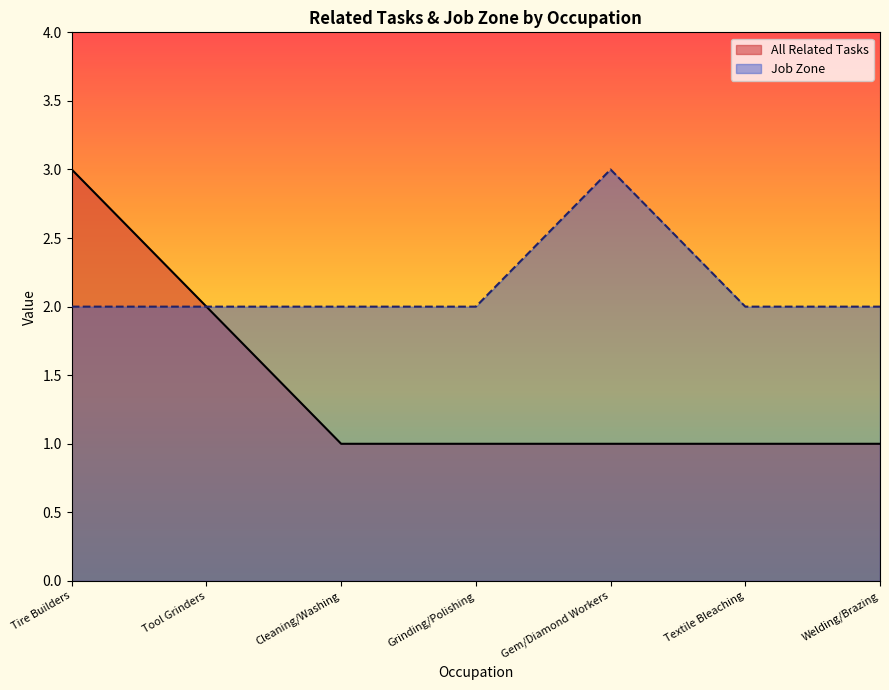

List the series in order of their peak value, highest first.

All Related Tasks, Job Zone